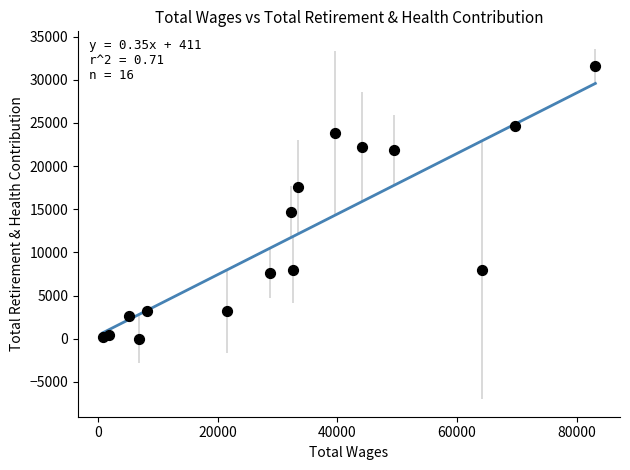

What Y value in the scatter plot is closest to 15787?

14691